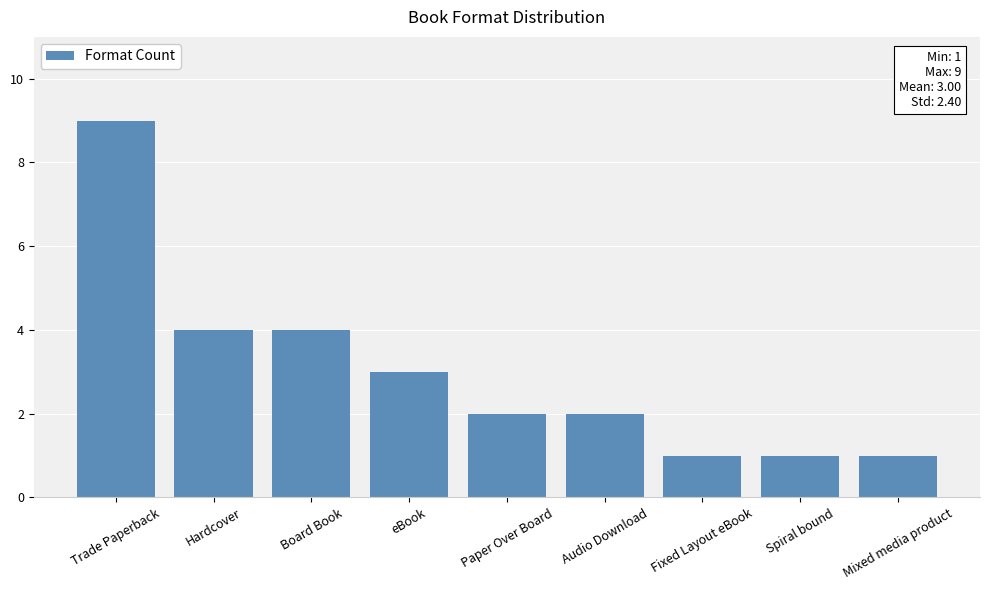

Count the number of data series in this chart.

1